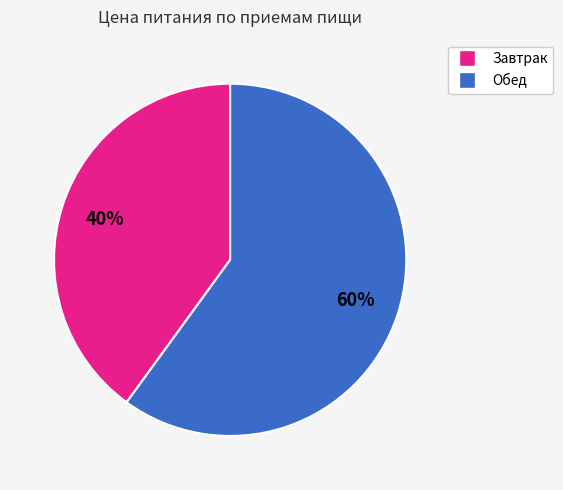

Between Завтрак and Обед, which is larger?

Обед